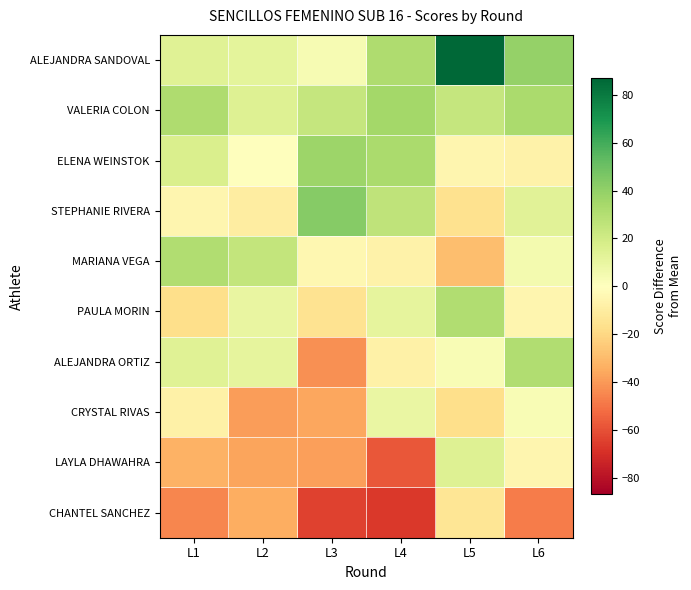

Reading left to right, transcribe all the data shown in this chart.

ALEJANDRA SANDOVAL: L1=13.9	L2=11.9	L3=3.9	L4=31.9	L5=86.9	L6=38.9
VALERIA COLON: L1=31.9	L2=14.9	L3=23.9	L4=34.9	L5=23.9	L6=32.9
ELENA WEINSTOK: L1=16.9	L2=-0.1	L3=36.9	L4=32.9	L5=-5.1	L6=-7.1
STEPHANIE RIVERA: L1=-5.1	L2=-10.1	L3=42.9	L4=25.9	L5=-16.1	L6=12.9
MARIANA VEGA: L1=30.9	L2=24.9	L3=-4.1	L4=-7.1	L5=-29.1	L6=4.9
PAULA MORIN: L1=-17.1	L2=9.9	L3=-15.1	L4=10.9	L5=30.9	L6=-5.1
ALEJANDRA ORTIZ: L1=13.9	L2=10.9	L3=-42.1	L4=-8.1	L5=2.9	L6=30.9
CRYSTAL RIVAS: L1=-8.1	L2=-39.1	L3=-36.1	L4=8.9	L5=-17.1	L6=2.9
LAYLA DHAWAHRA: L1=-33.1	L2=-37.1	L3=-38.1	L4=-58.1	L5=14.9	L6=-5.1
CHANTEL SANCHEZ: L1=-45.1	L2=-34.1	L3=-64.1	L4=-67.1	L5=-14.1	L6=-48.1